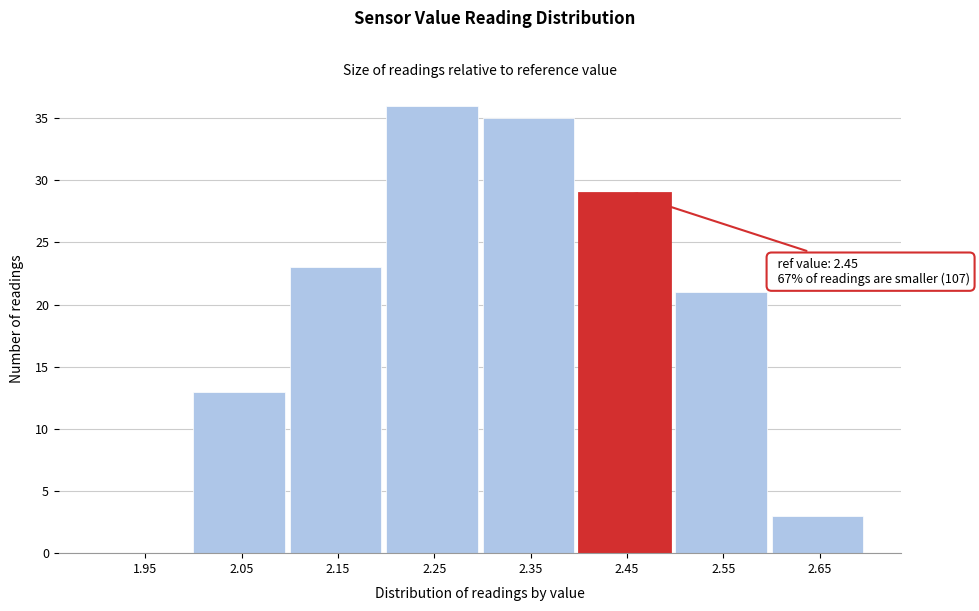

Reading right to left, transcribe all the data shown in this chart.

2.65=3	2.55=21	2.45=29	2.35=35	2.25=36	2.15=23	2.05=13	1.95=0